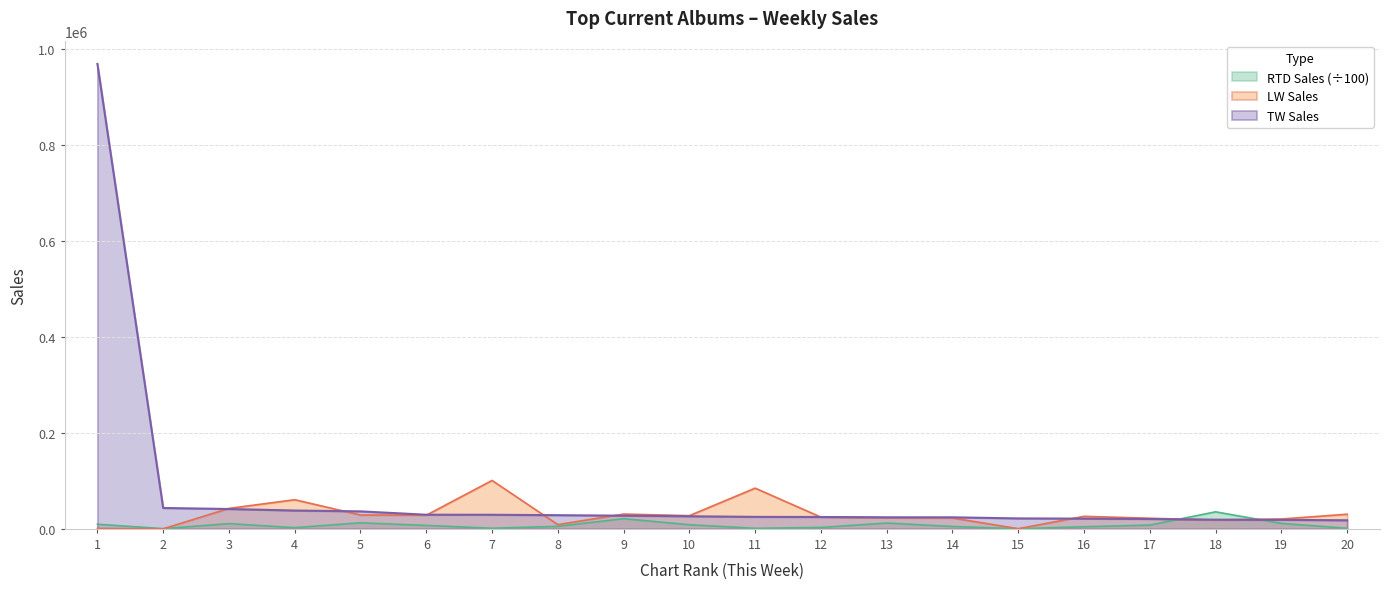

What is the spread (max minus min) of values at 8?

23210.1